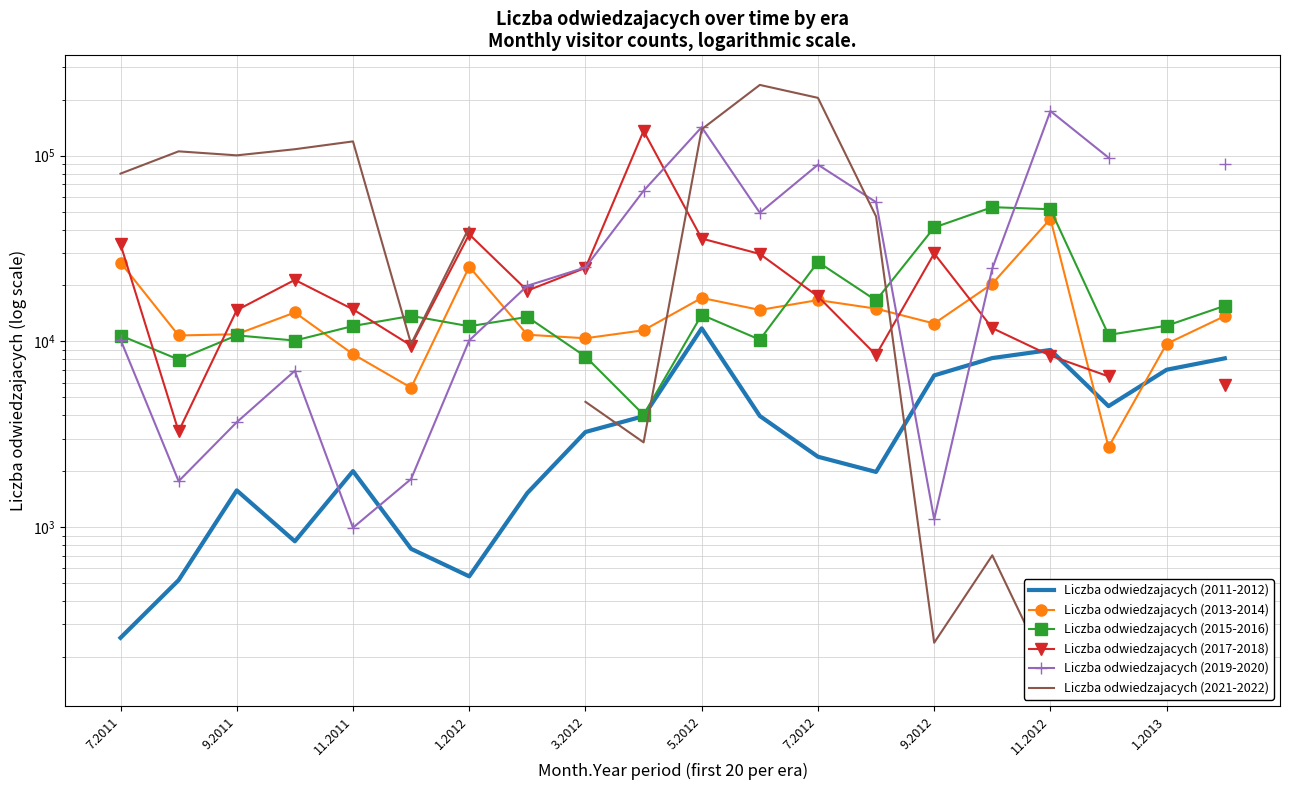

In Liczba odwiedzajacych (2017-2018), how many points are lower than both neighbors (excluding endpoints)?

4